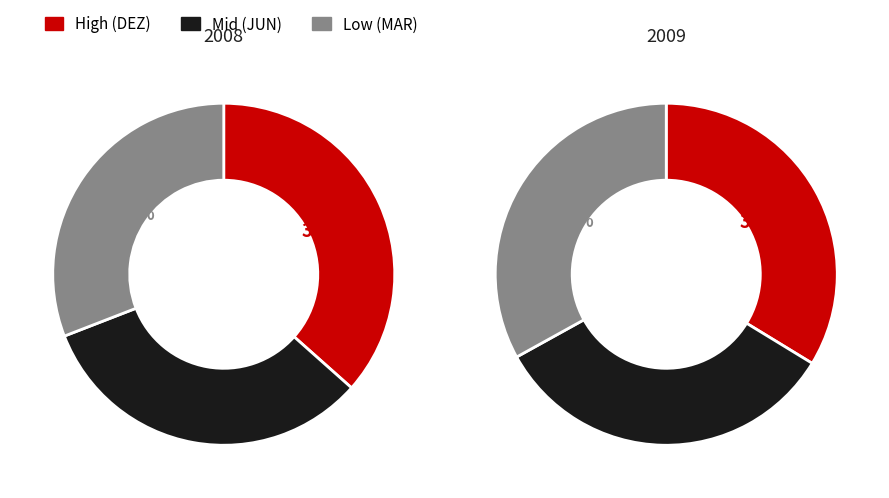

What percentage is the DEZ slice, to the nearest percent?

34%